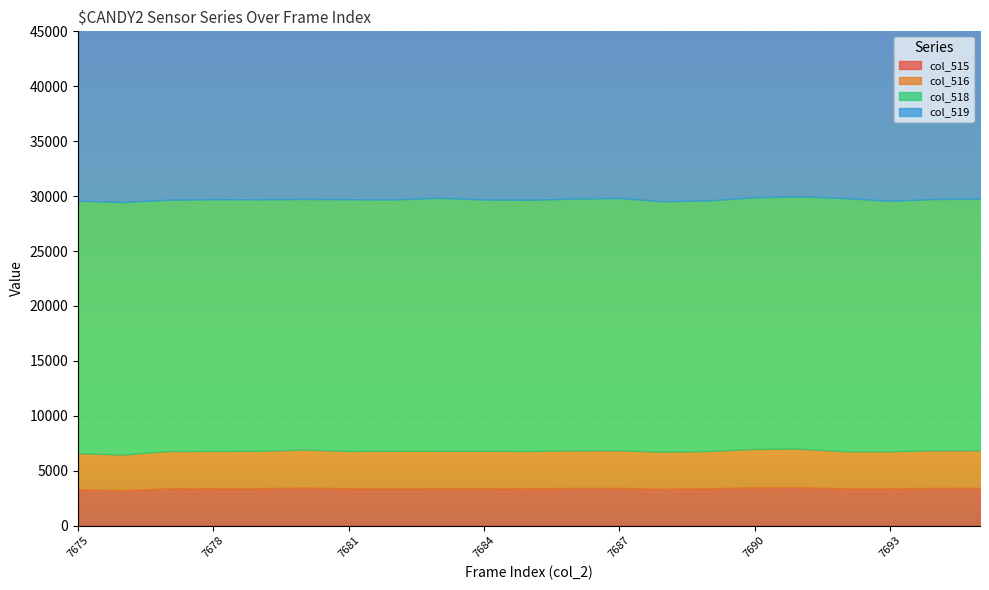

What is the smallest value displayed?

3235